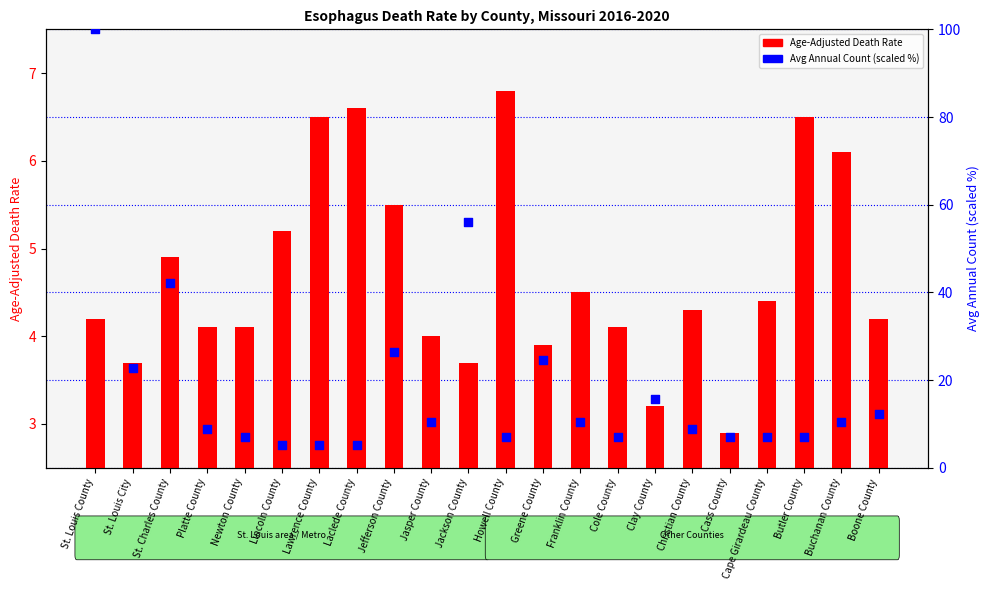

What is the total value across all series at Cole County?

11.1